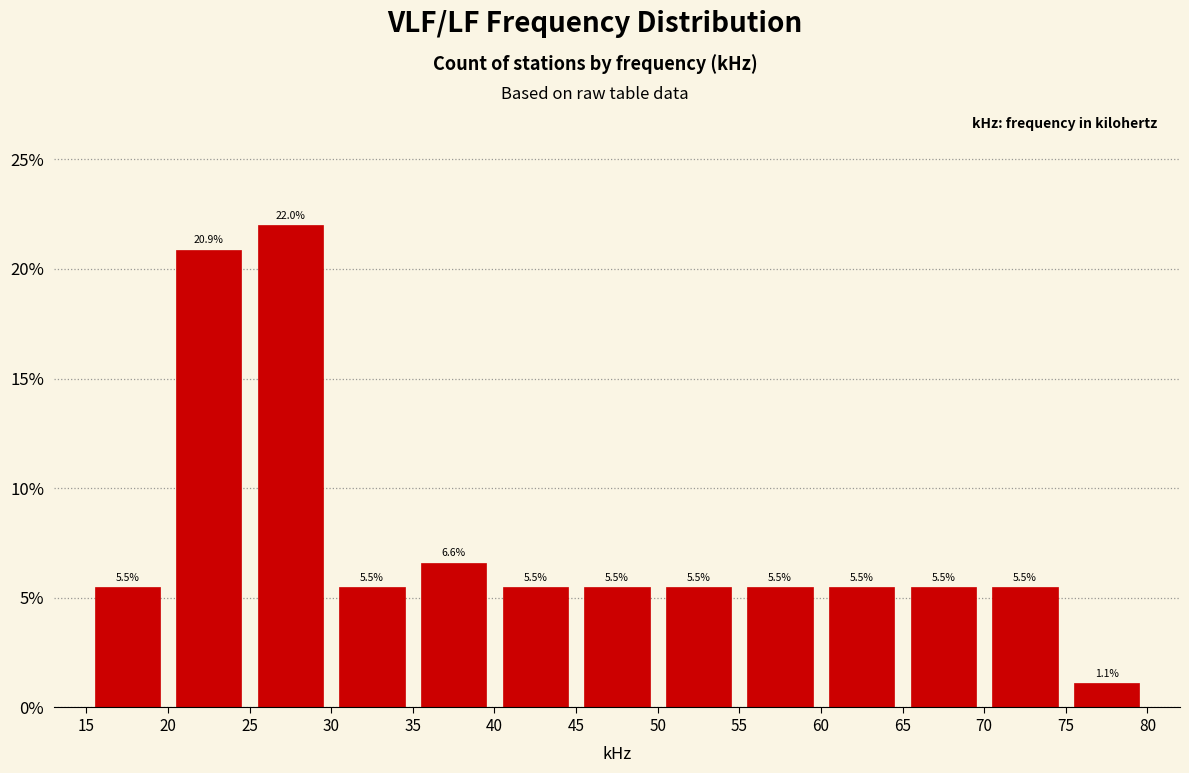

Reading left to right, transcribe this chart: for each bar, give the range it covers on the x-axis and its height.

15 to 20: 5.5
20 to 25: 20.9
25 to 30: 22.0
30 to 35: 5.5
35 to 40: 6.6
40 to 45: 5.5
45 to 50: 5.5
50 to 55: 5.5
55 to 60: 5.5
60 to 65: 5.5
65 to 70: 5.5
70 to 75: 5.5
75 to 80: 1.1